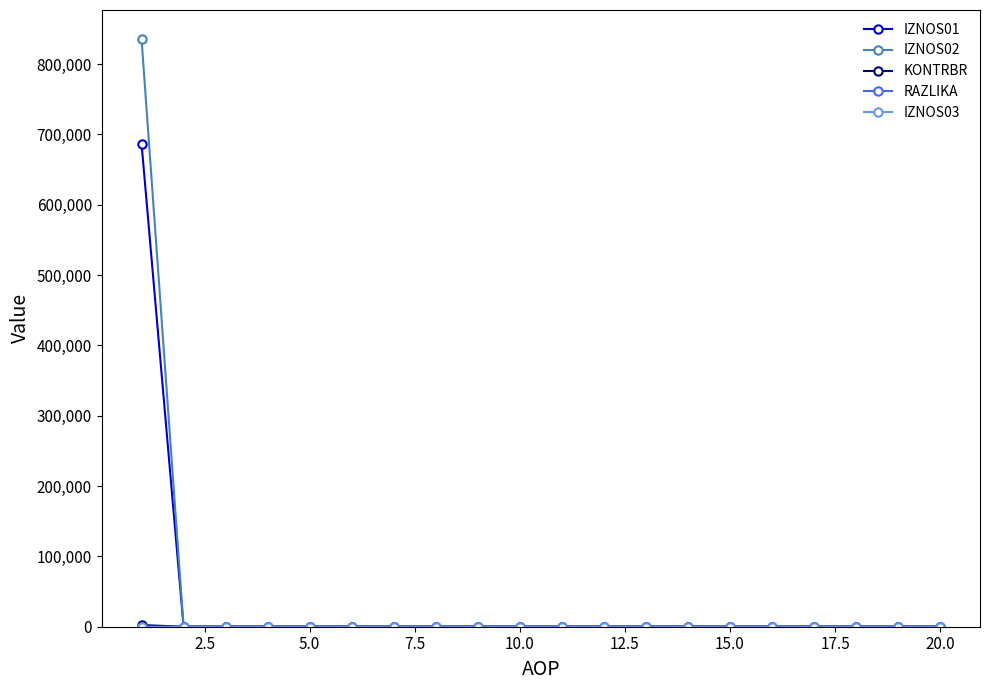

What is the maximum value for IZNOS02?

835167.4